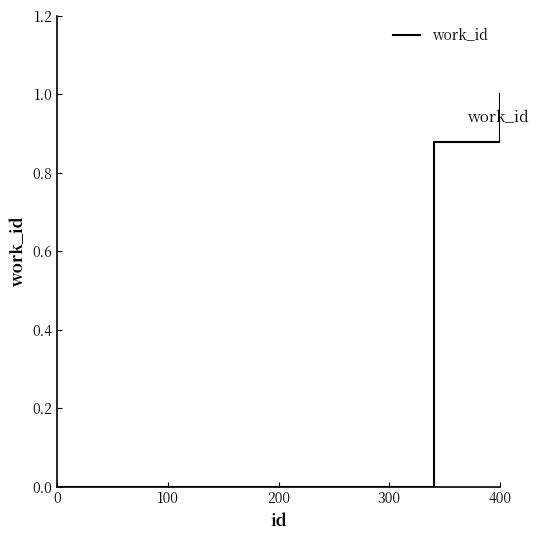

What is the average value?

0.7